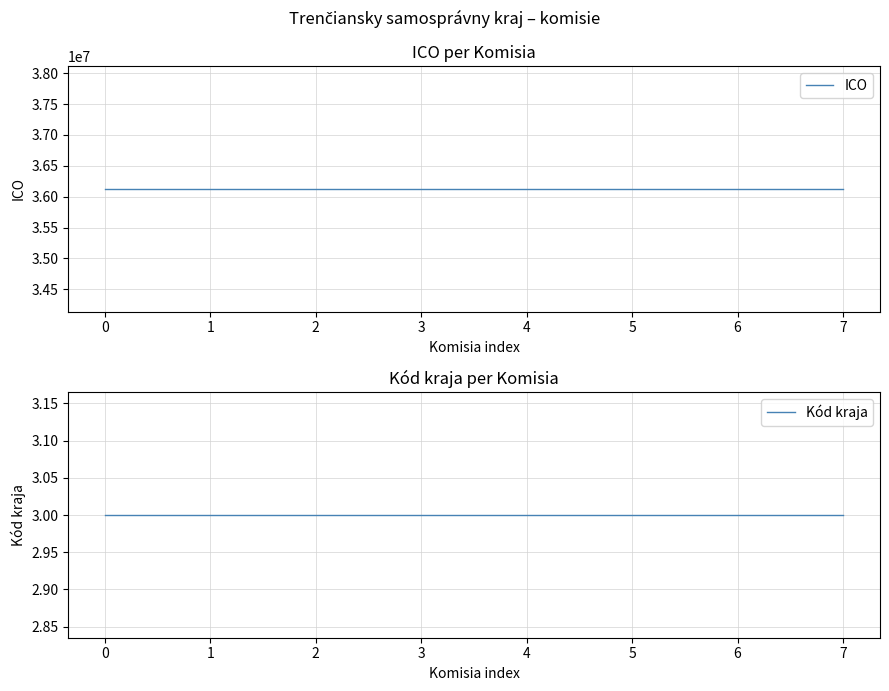

The value of Kód kraja at 4 is 3. True or false?

True